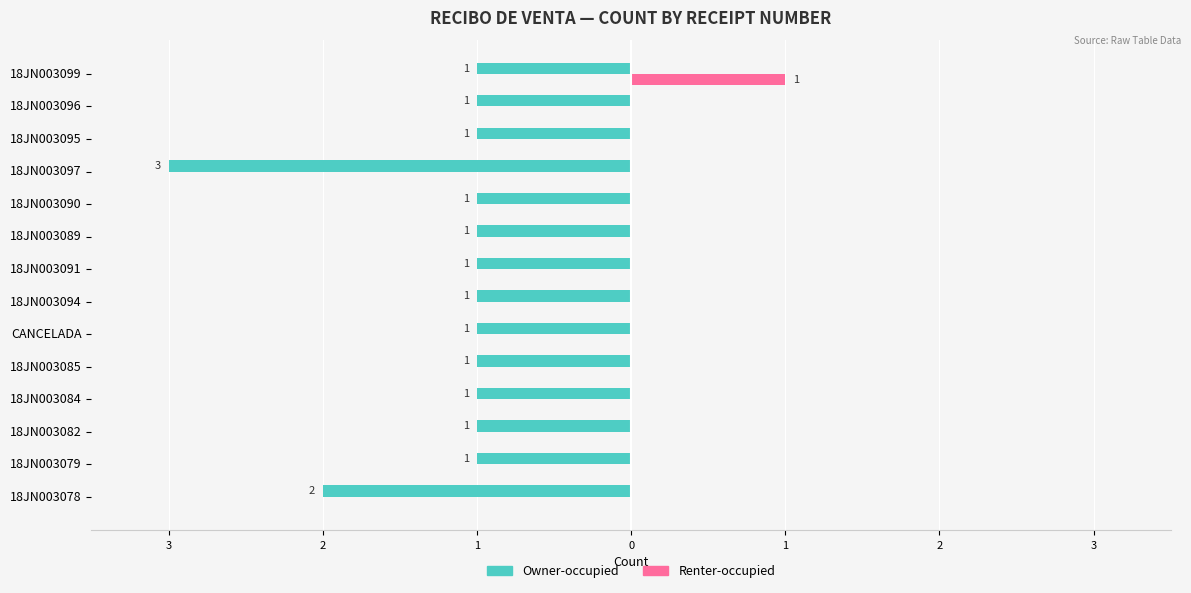

What are all the series names shown in the legend?

Owner-occupied, Renter-occupied